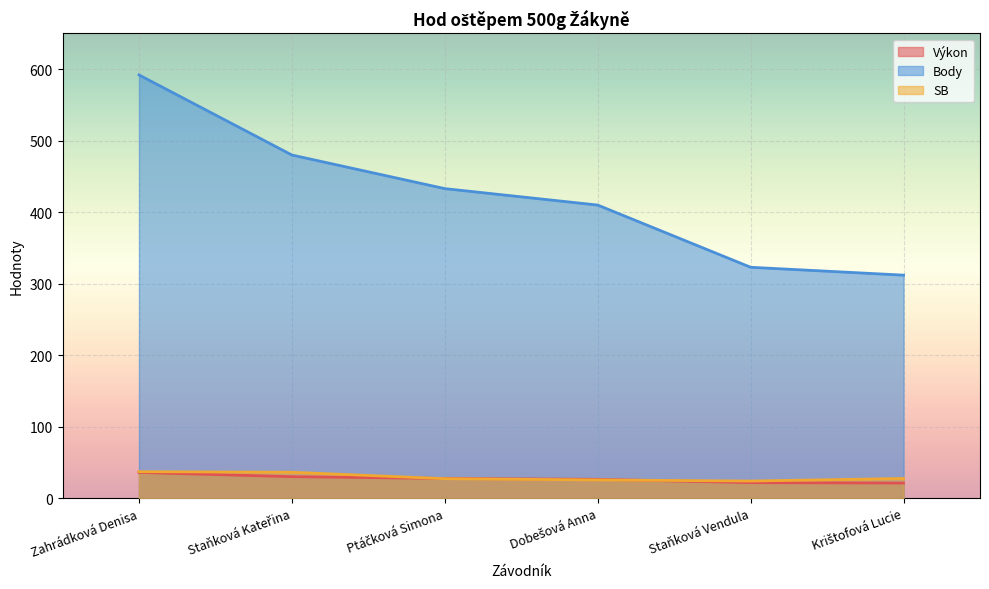

Reading left to right, extract all data points from this chart.

Výkon: 36.1	30.2	27.7	26.5	21.9	21.3
Body: 592.0	480.0	433.0	410.0	323.0	312.0
SB: 37.2	36.4	27.4	25.6	24.1	27.7